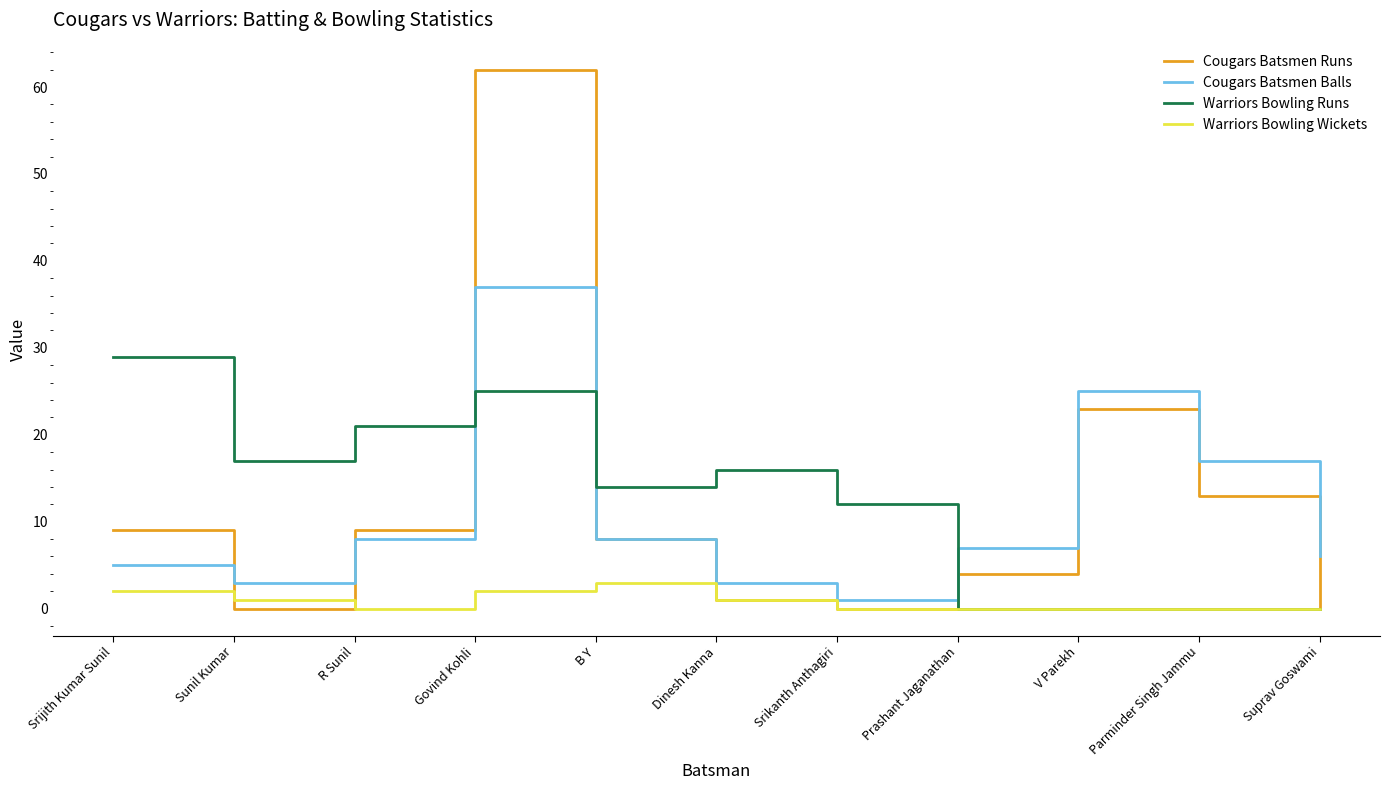

What are all the series names shown in the legend?

Cougars Batsmen Runs, Cougars Batsmen Balls, Warriors Bowling Runs, Warriors Bowling Wickets